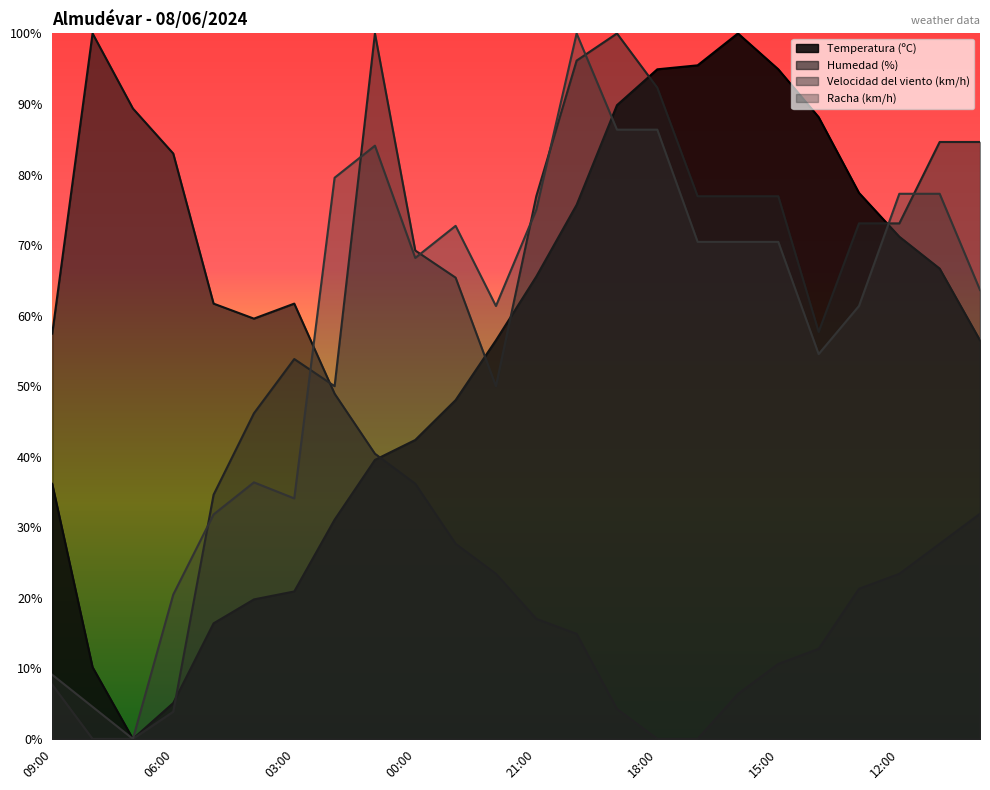

True or false: Racha (km/h) and Velocidad del viento (km/h) intersect in this chart.

True